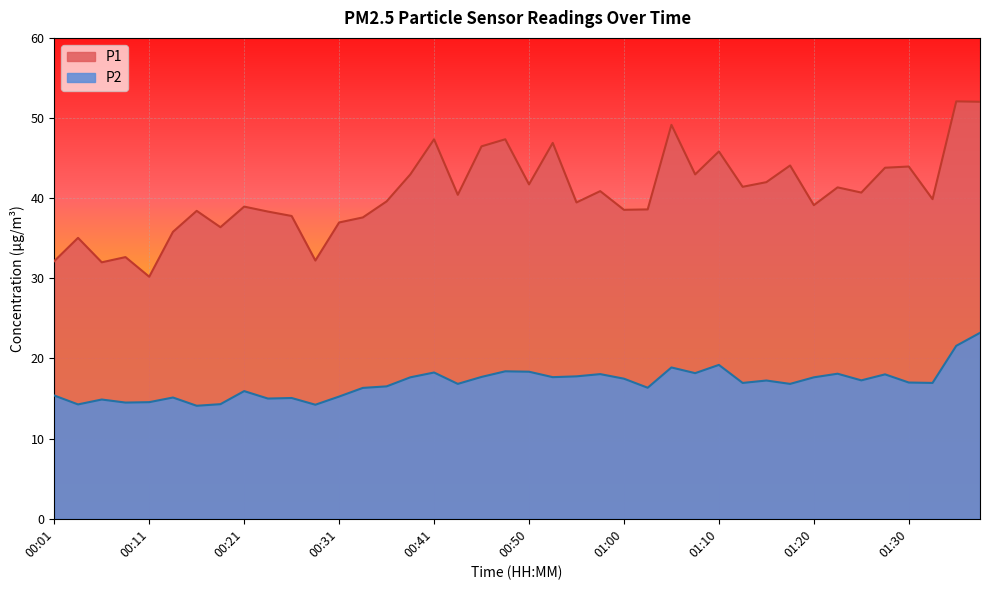

What position from the right is 00:43?

23